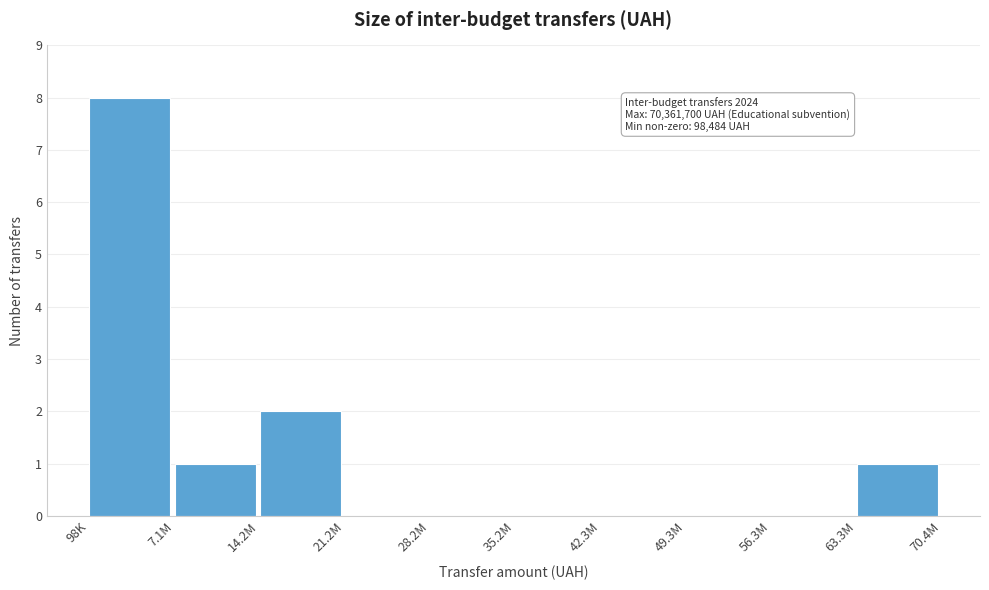

Reading right to left, extract all data points from this chart.

63.3M=1	56.3M=0	49.3M=0	42.3M=0	35.2M=0	28.2M=0	21.2M=0	14.2M=2	7.1M=1	98K=8